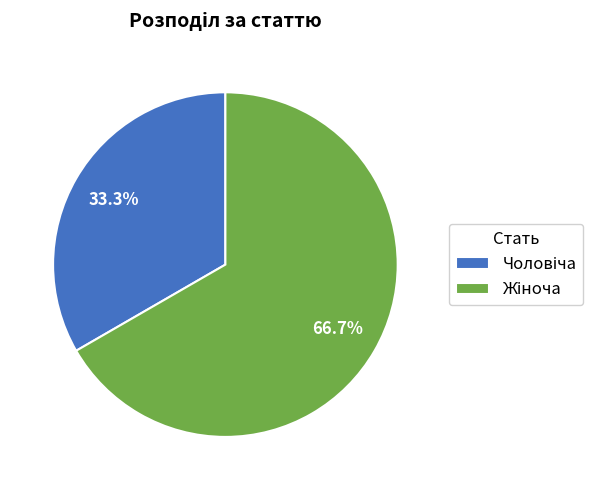

Does any single category account for the majority?

Yes